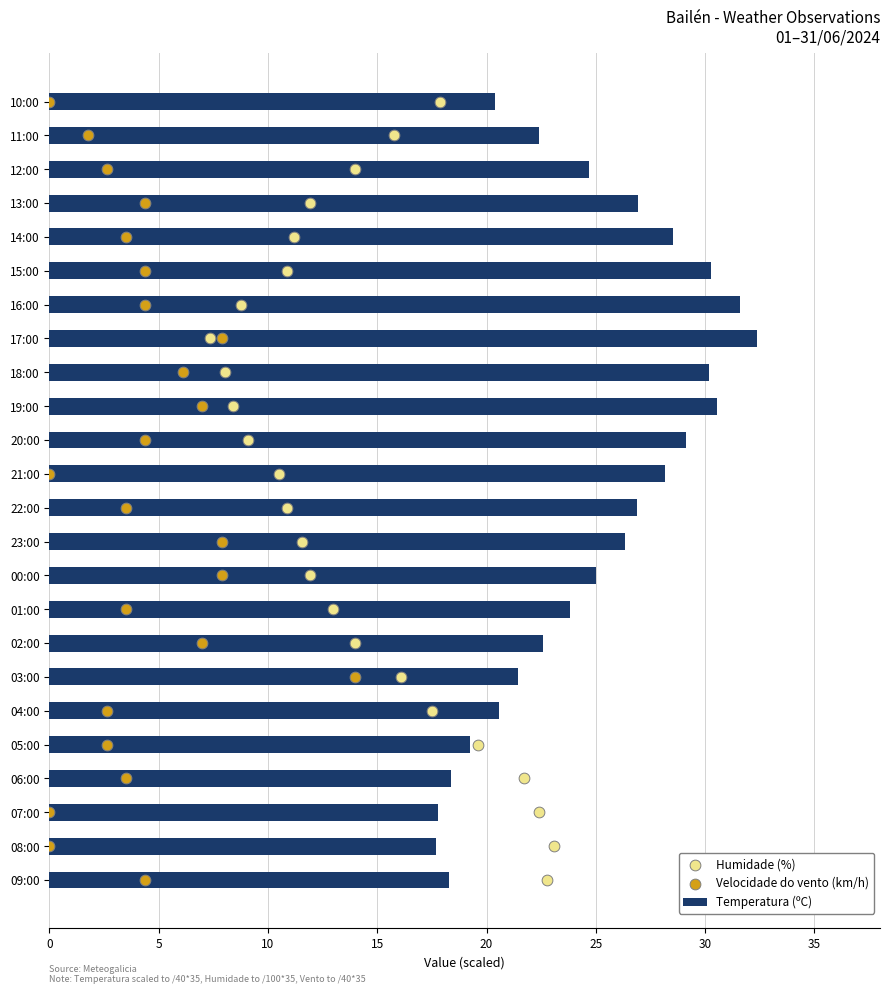

Which series reaches the maximum Y coordinate?

Temperatura (ºC)